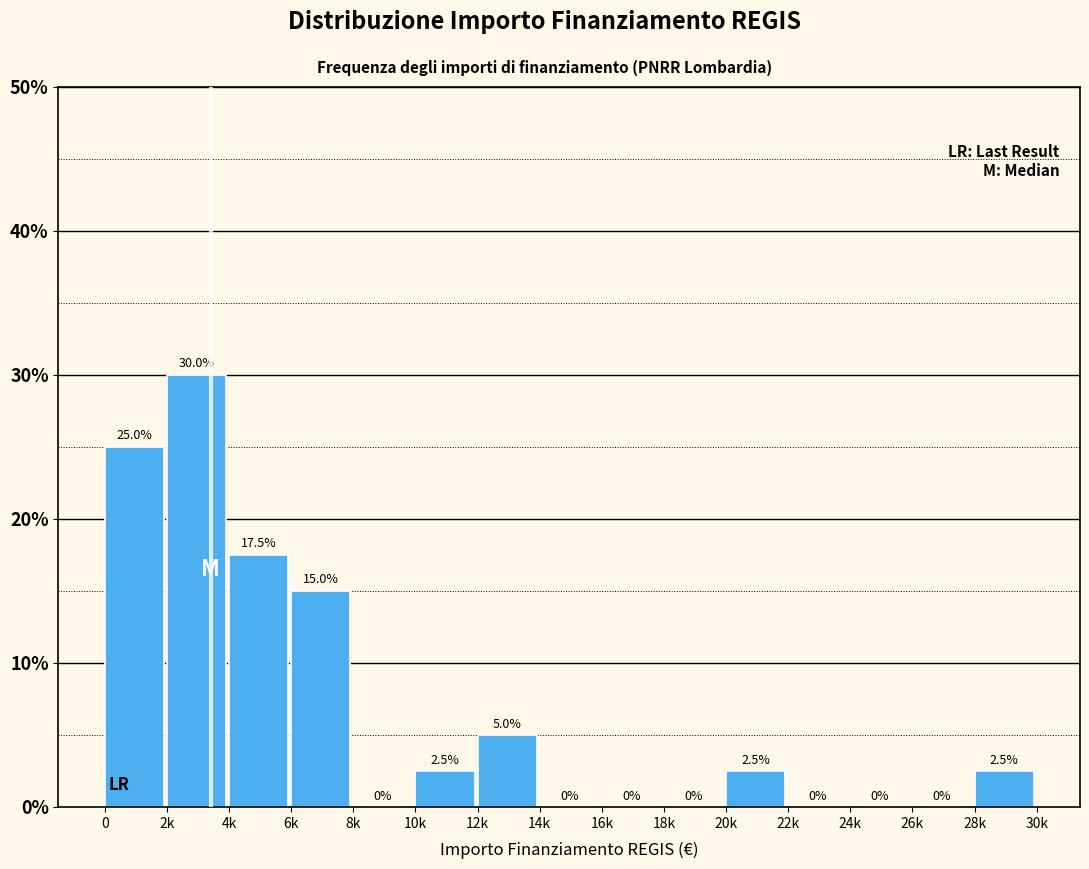

Reading left to right, extract all data points from this chart.

0=25.0	2k=30.0	4k=17.5	6k=15.0	8k=0.0	10k=2.5	12k=5.0	14k=0.0	16k=0.0	18k=0.0	20k=2.5	22k=0.0	24k=0.0	26k=0.0	28k=2.5